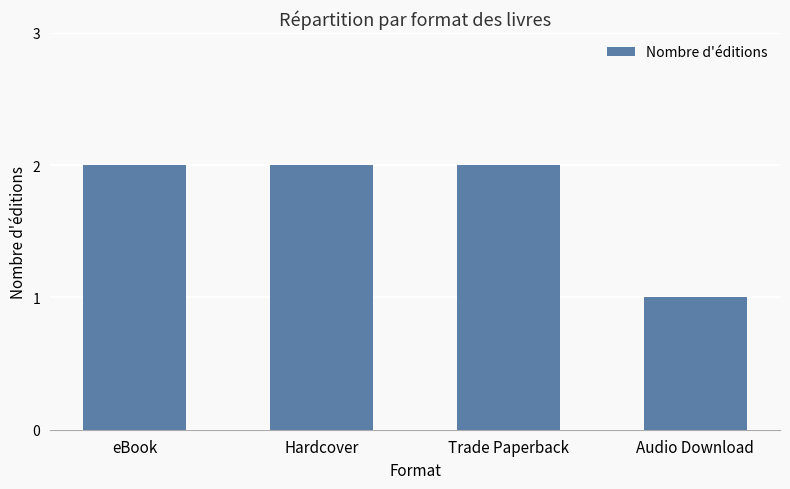

Is it true that the value at Trade Paperback is 3?

False